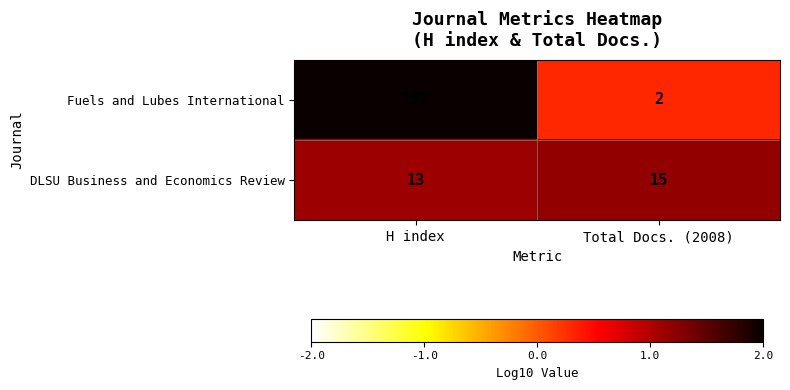

Reading left to right, list all the values displayed in this chart.

Fuels and Lubes International: 101	2
DLSU Business and Economics Review: 13	15